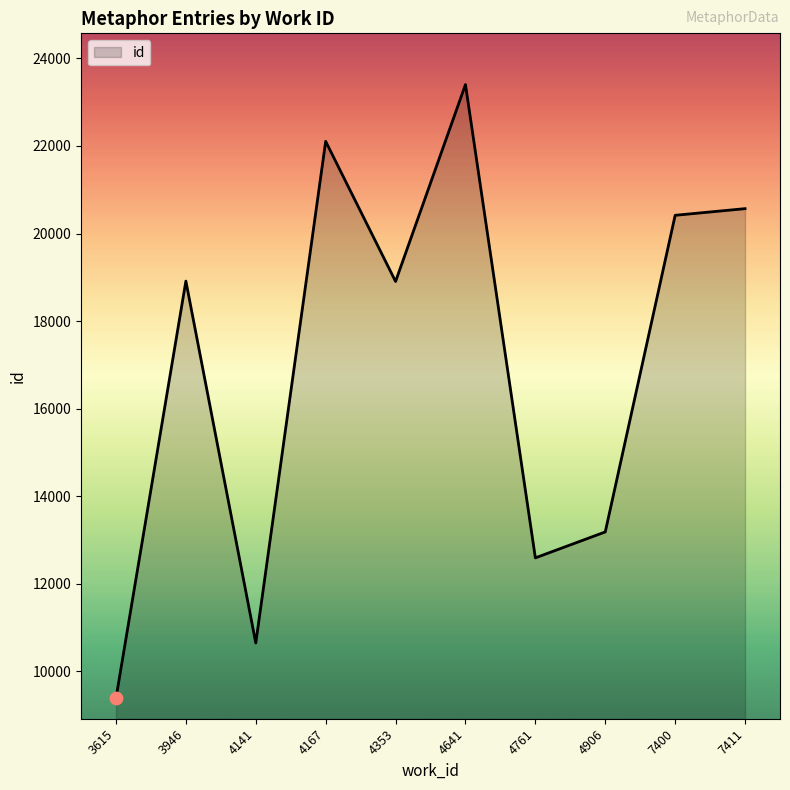

Approximately how many times larger is the value at 4167 compared to 4906?

1.7